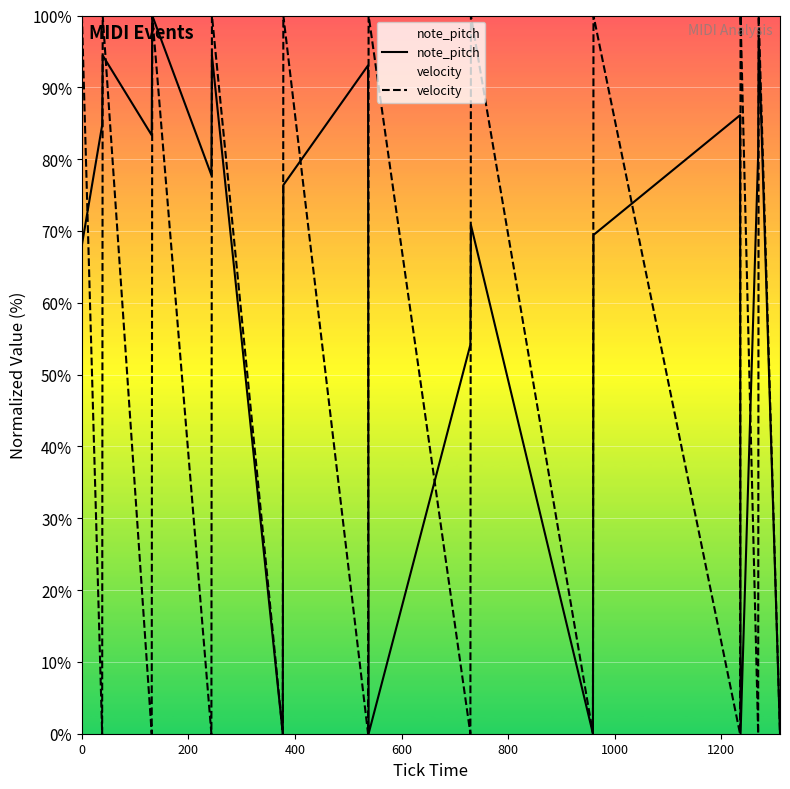

Which series has the largest total across all categories?

note_pitch